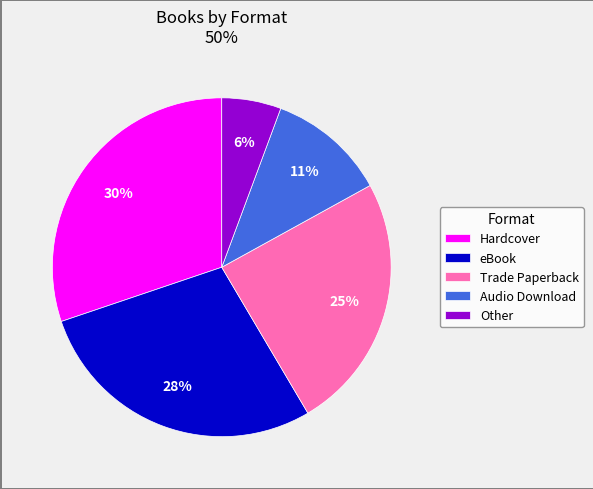

What percentage is the Trade Paperback slice, to the nearest percent?

25%